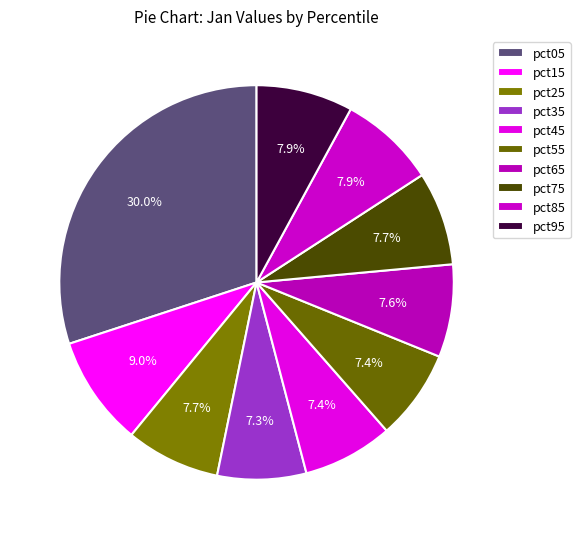

To the nearest percent, what percentage of the pie is pct55?

7%